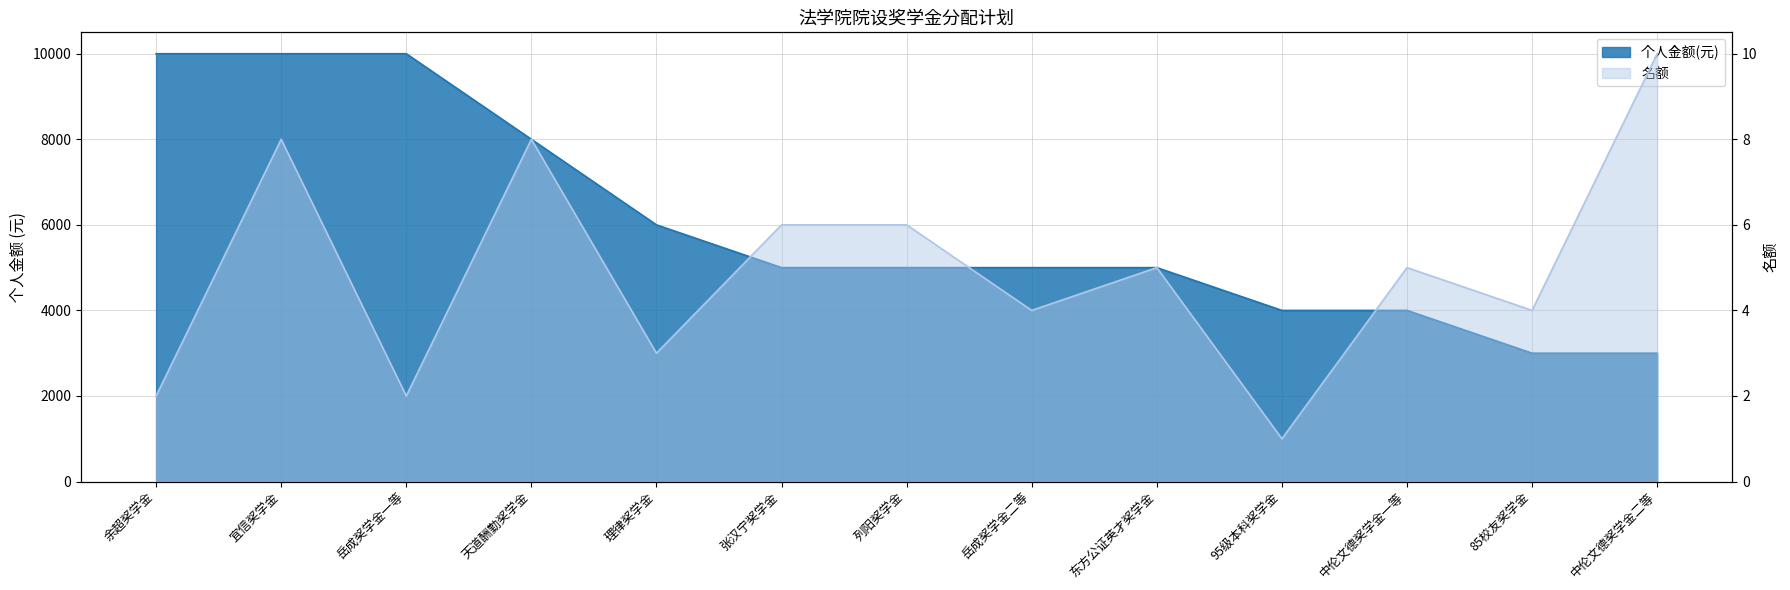

Which category has the lowest value across all series?

95级本科奖学金